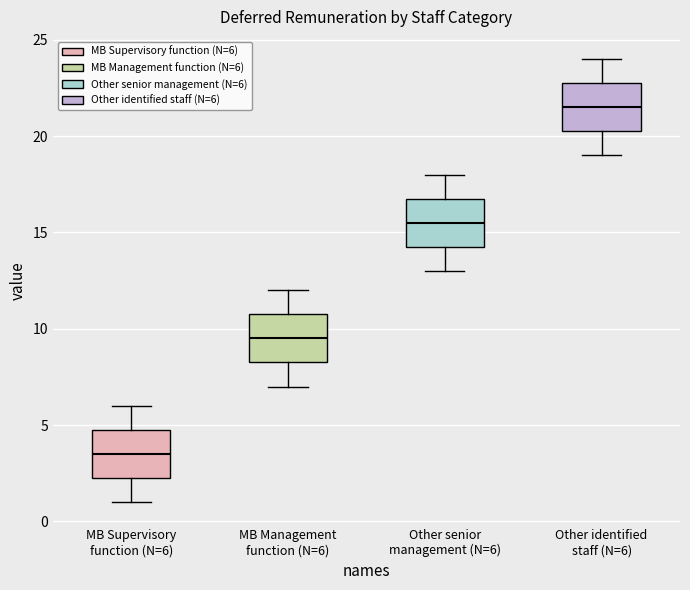

Which box has the highest median line?

Other identified staff (N=6)